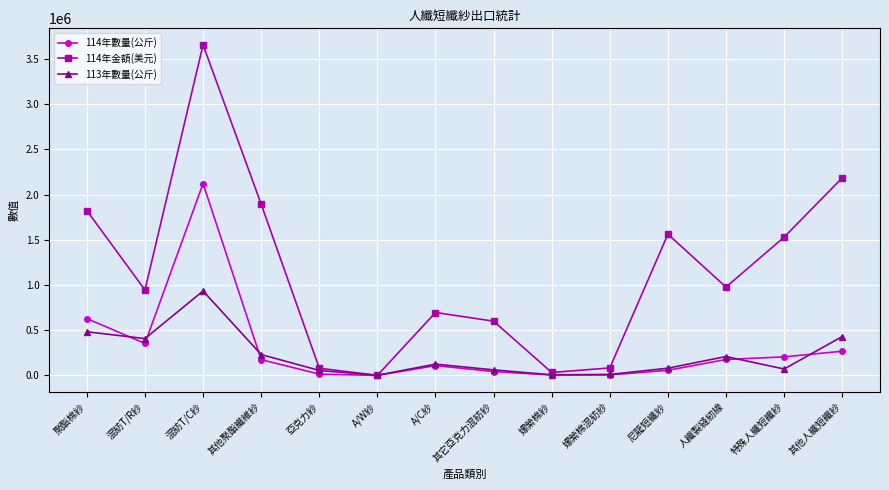

What is the label of the 1st point from the left?

聚酯棉紗